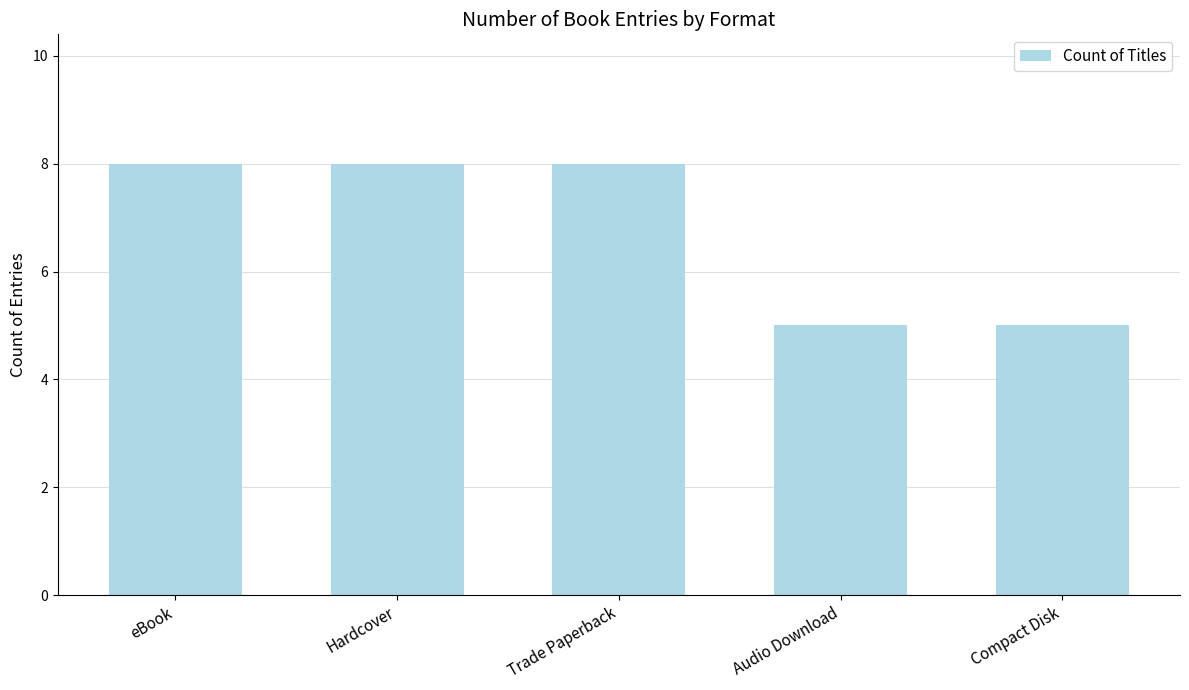

Approximately how many times larger is the value at Hardcover compared to eBook?

1.0